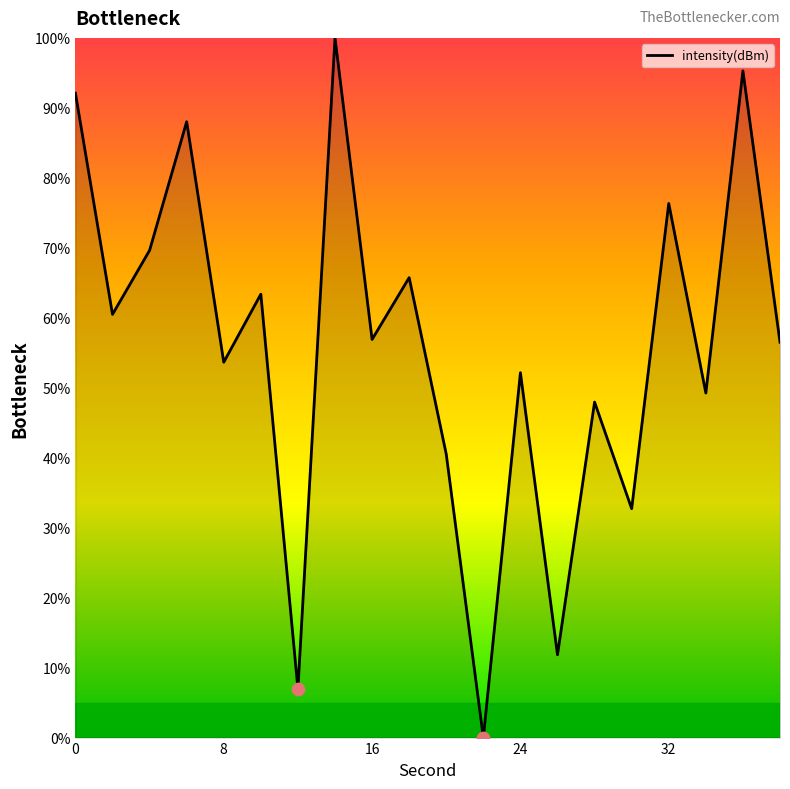

What is the greatest value displayed?

100.0